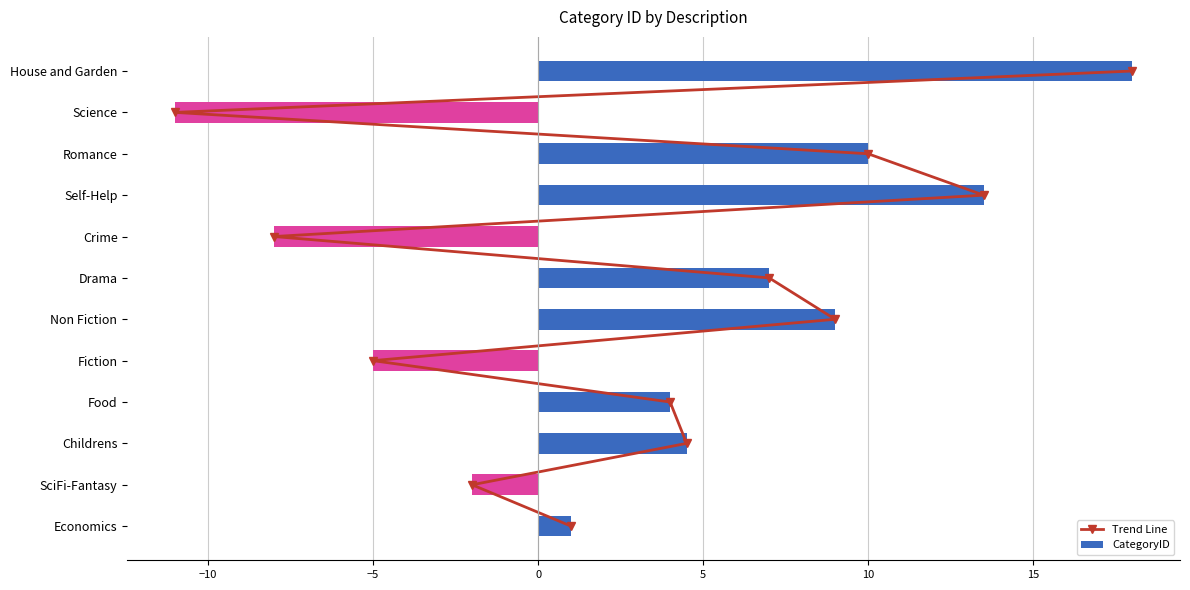

What is the maximum value for CategoryID?

18.0